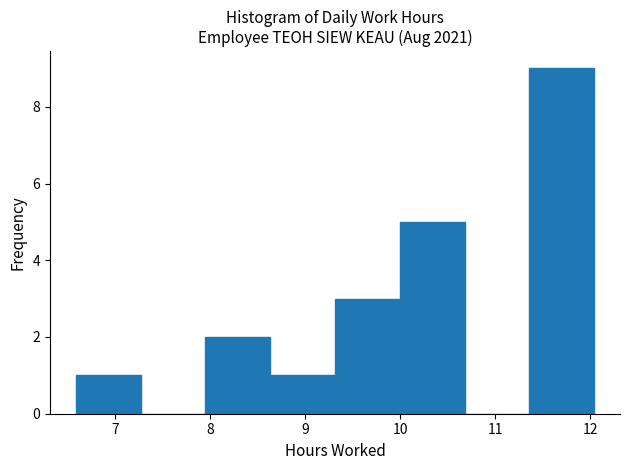

What is the height of the bar covering 10.0 to 10.7 on the x-axis? Neither the bar edges nor the heights are printed on the chart, so give them approximately, as read against the axes.

5